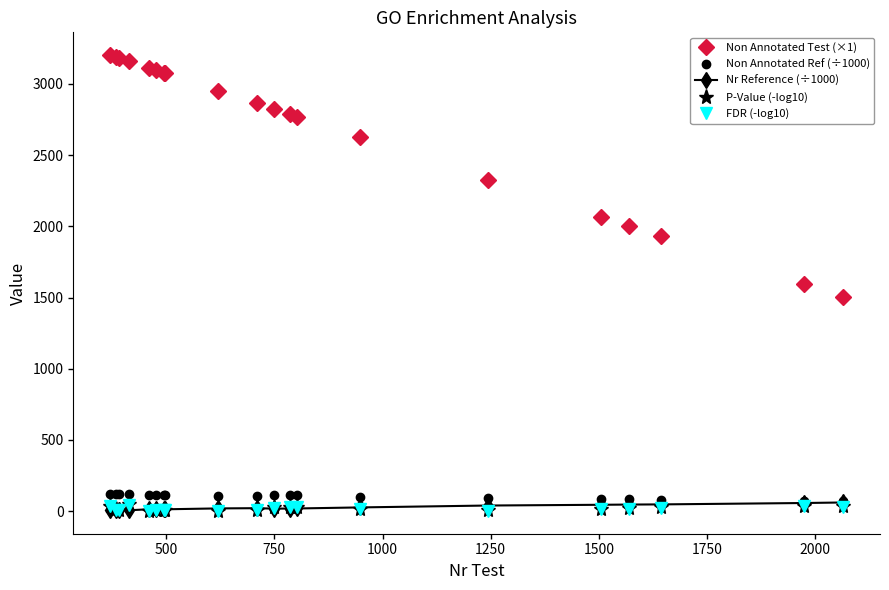

Which series has the largest total across all categories?

Non Annotated Test (×1)